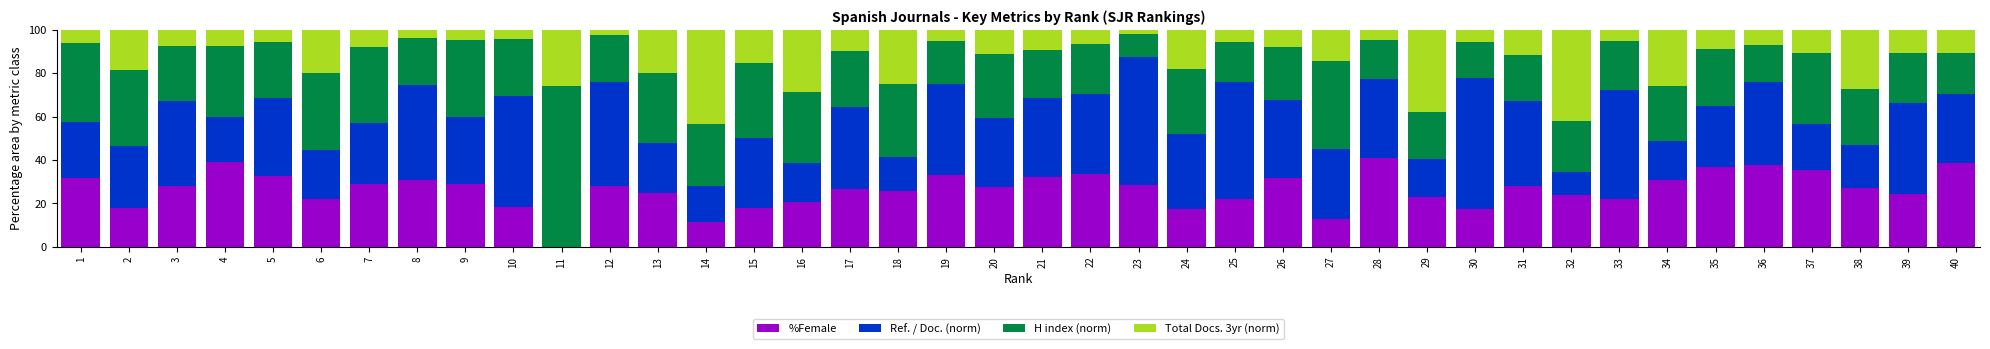

Are the bars horizontal?

No